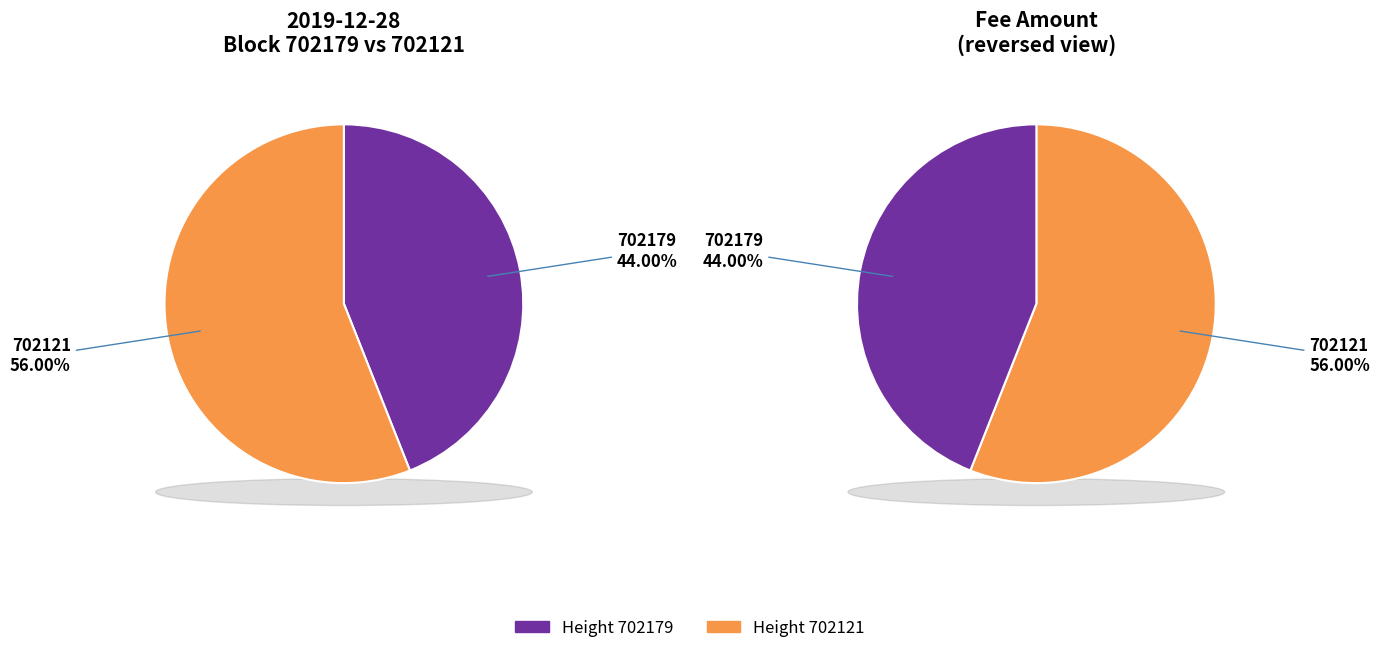

How many segments does this pie chart have?

2